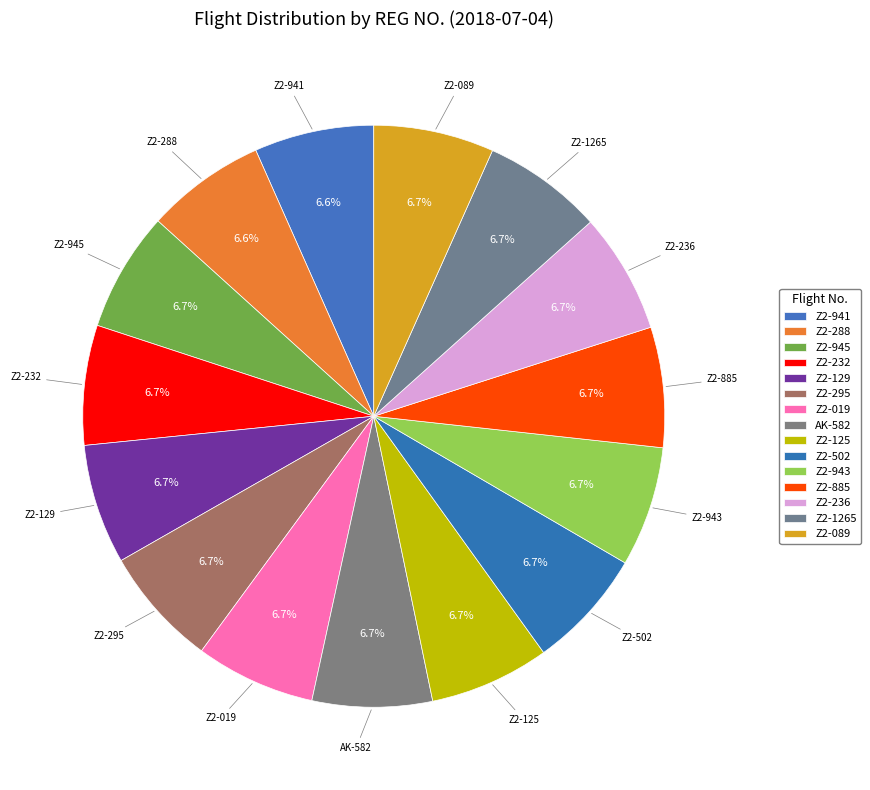

How many slices are in this pie chart?

15